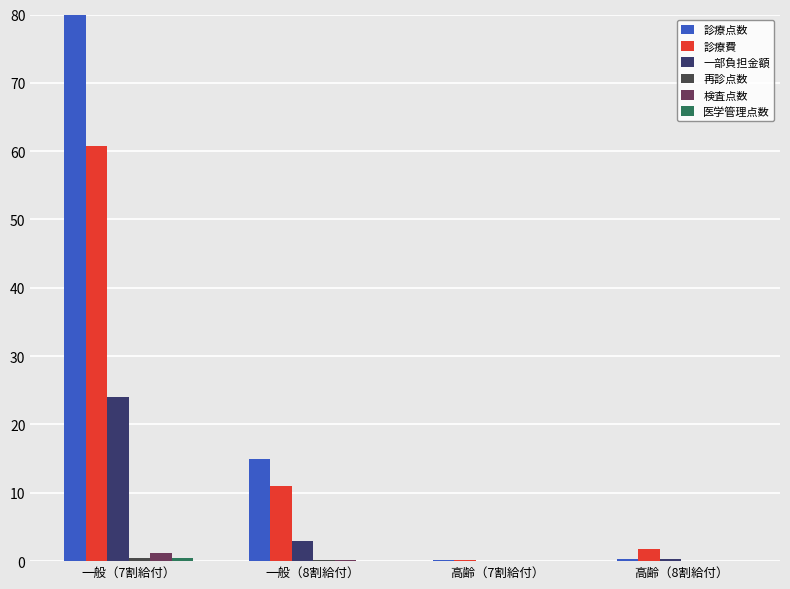

At which category is the sum across all series the highest?

一般（7割給付）